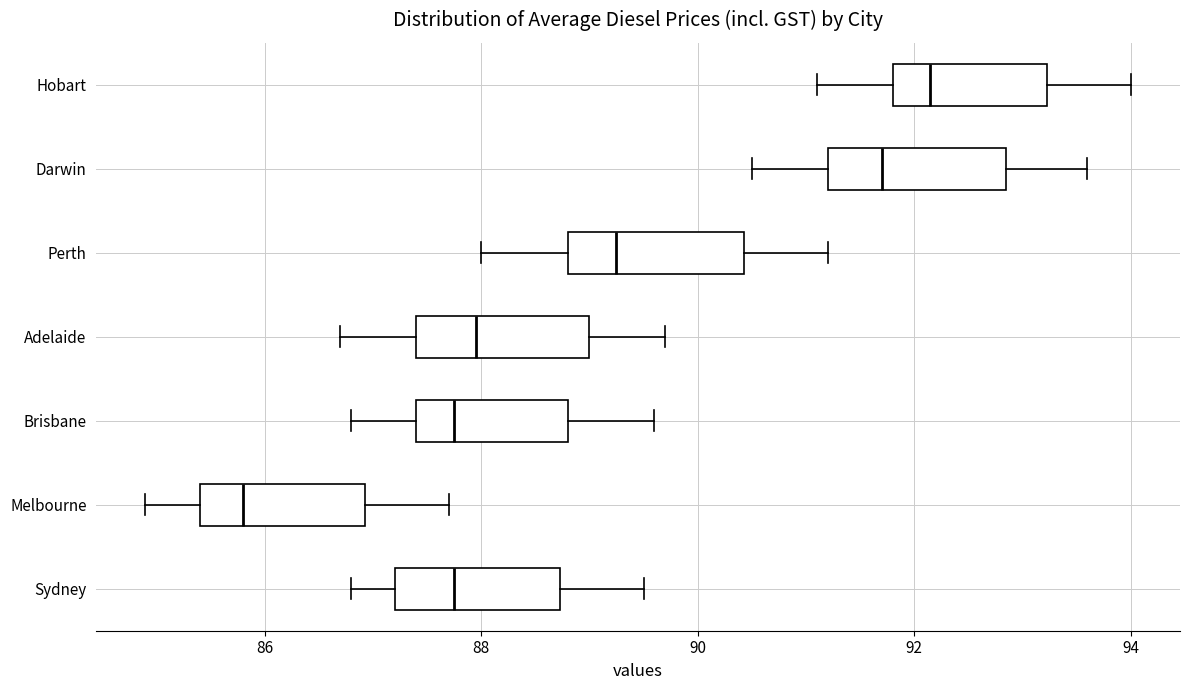

Which box's median line is the furthest to the right?

Hobart